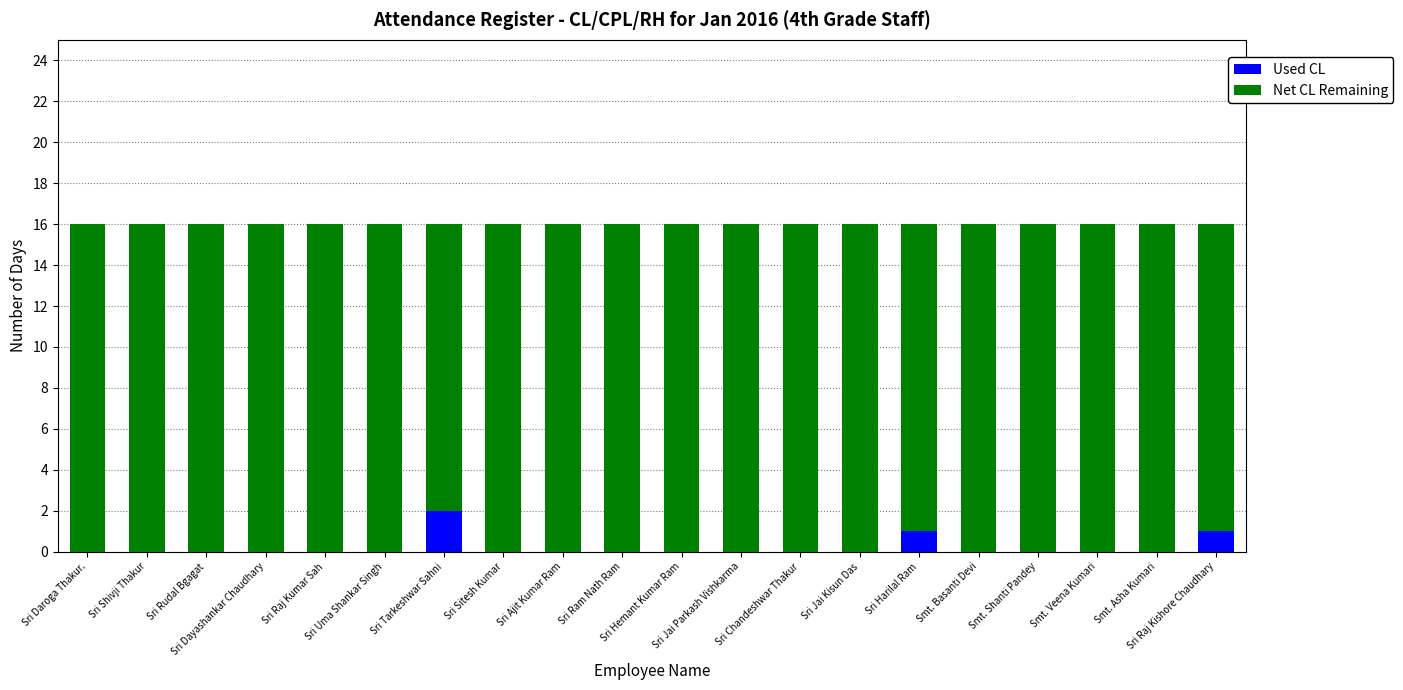

What is the label of the 17th bar from the left?

Smt. Shanti Pandey